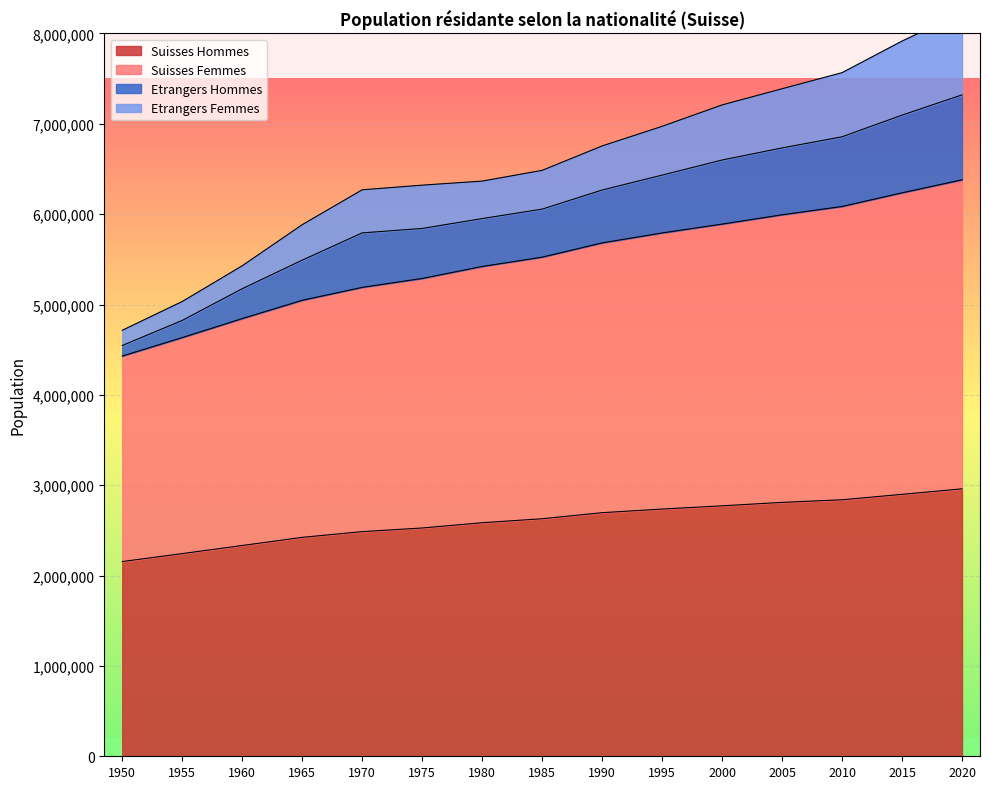

What is the difference between the Suisses Hommes values at 1965 and 2015?

476097